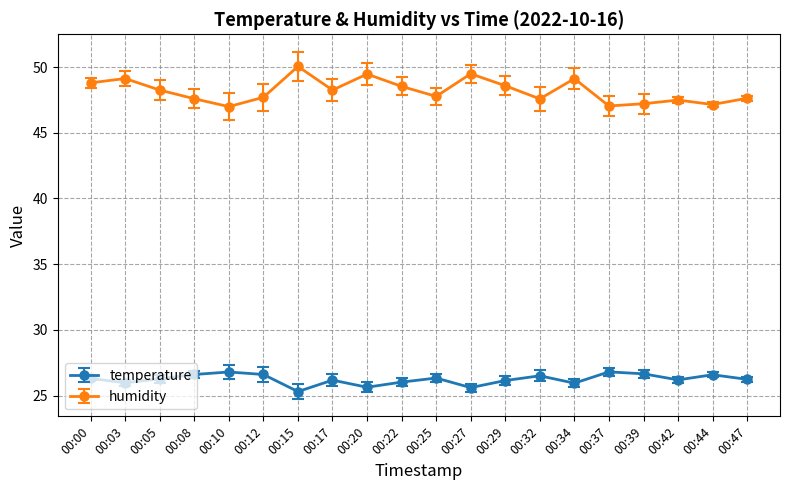

What is the value of the temperature point at the 7th from the left?

25.3